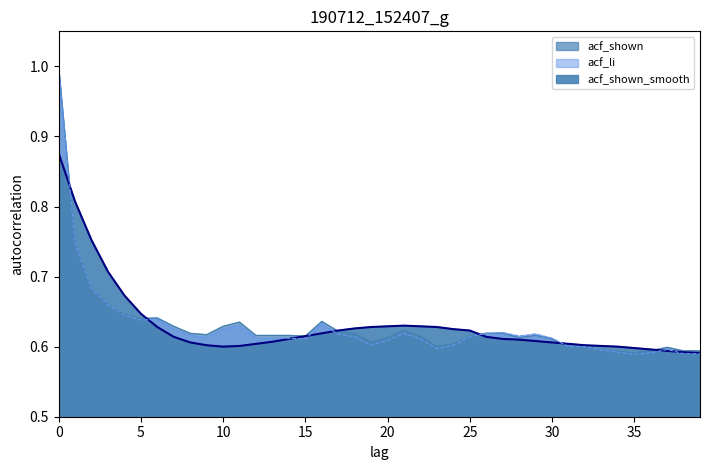

Which series has the largest total across all categories?

acf_shown_smooth